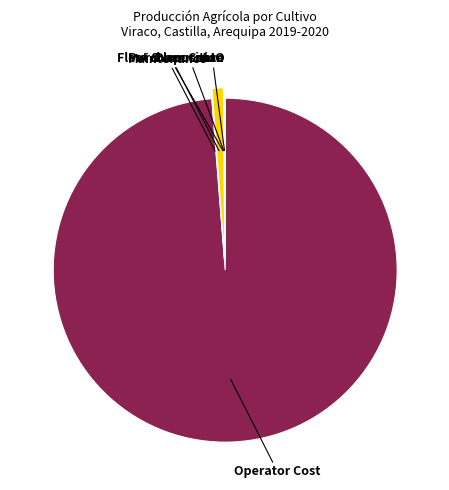

Between Operator Cost and Purchase Cost, which is larger?

Operator Cost